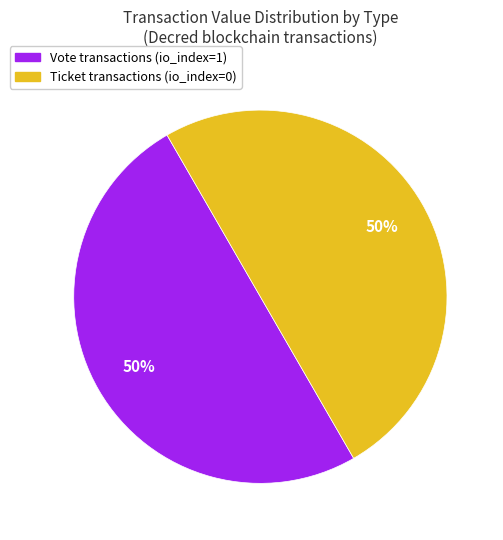

What is the ratio of the value at Ticket to the value at Vote?

1.0